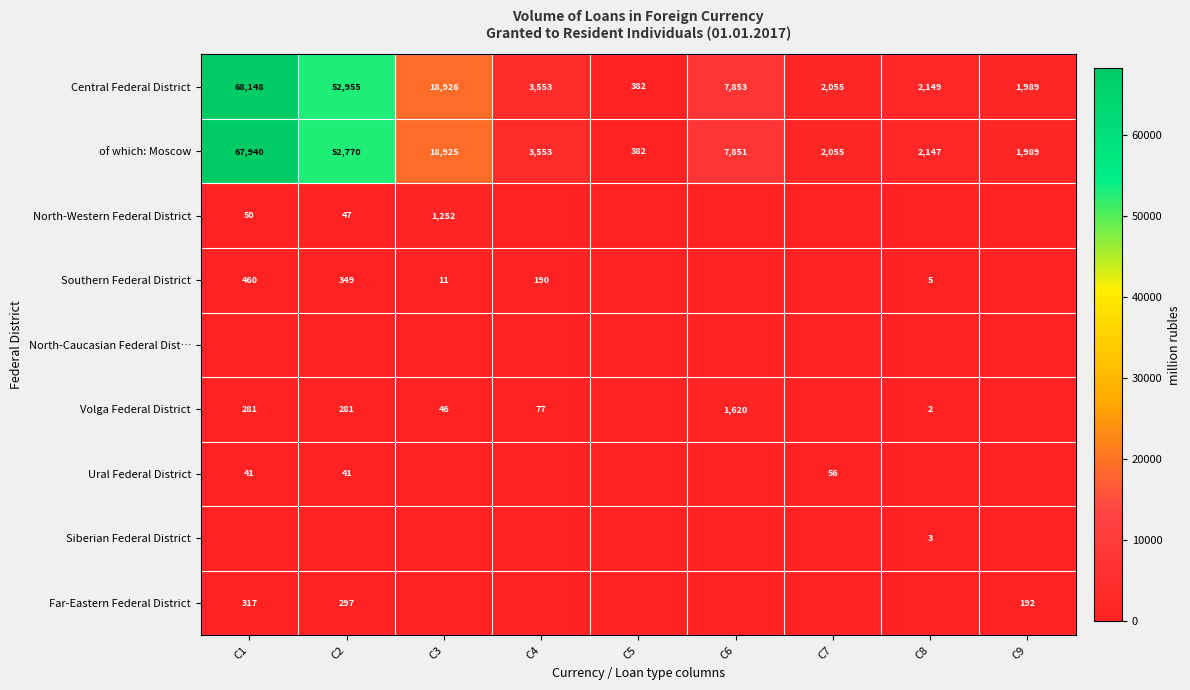

The value of of which: Moscow at C3 is 12879. True or false?

False